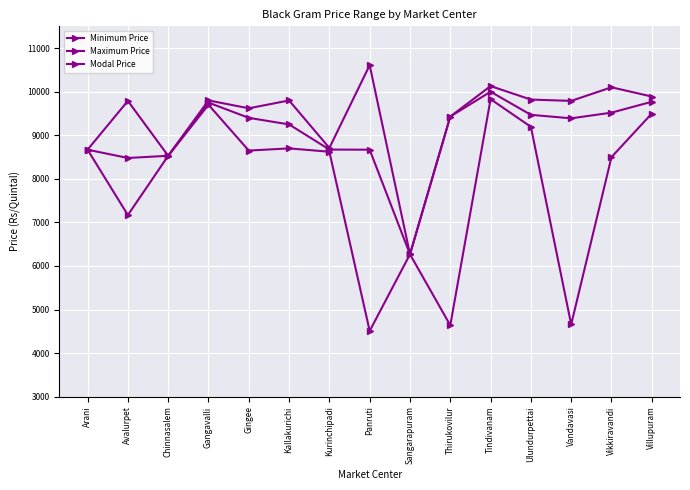

How many categories are shown in the chart?

15